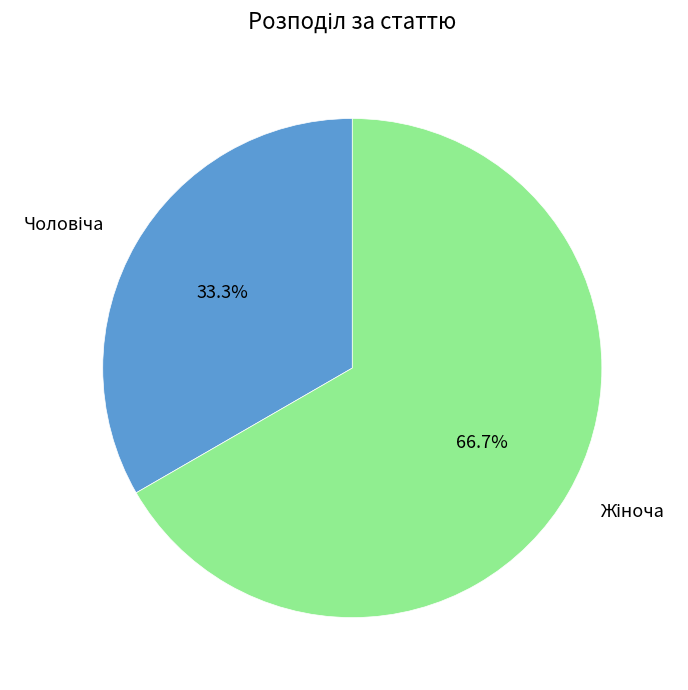

Is there a majority slice in this chart?

Yes